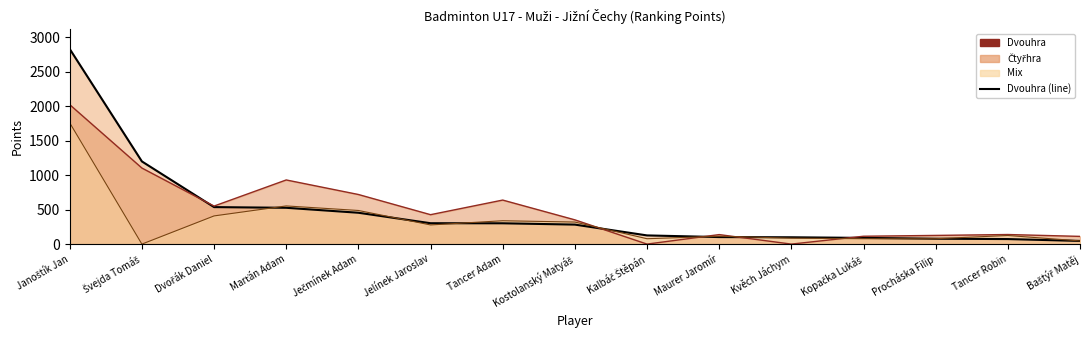

What position from the left is Švejda Tomáš?

2